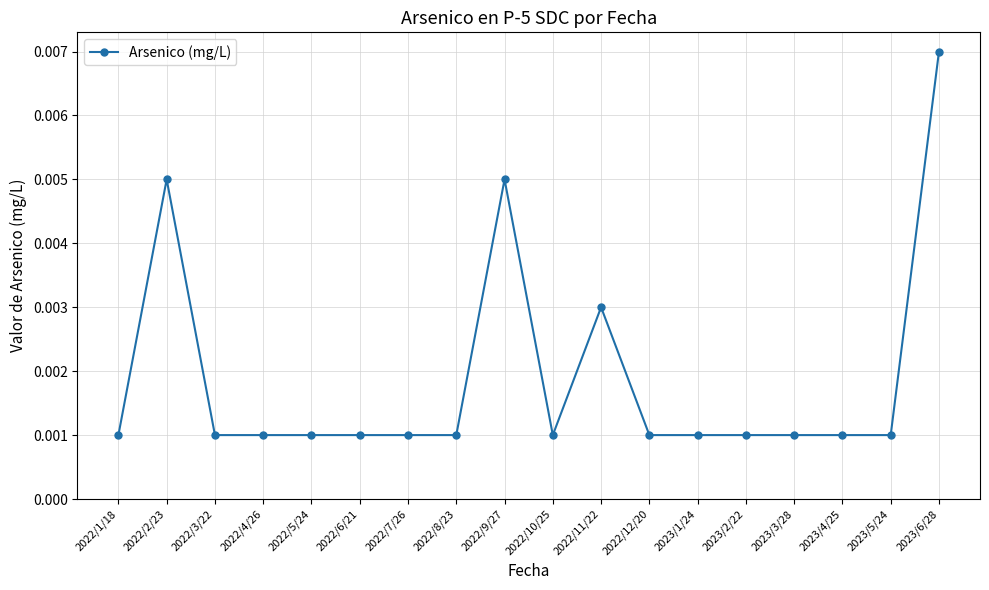

How many values are between 0 and 1?

18